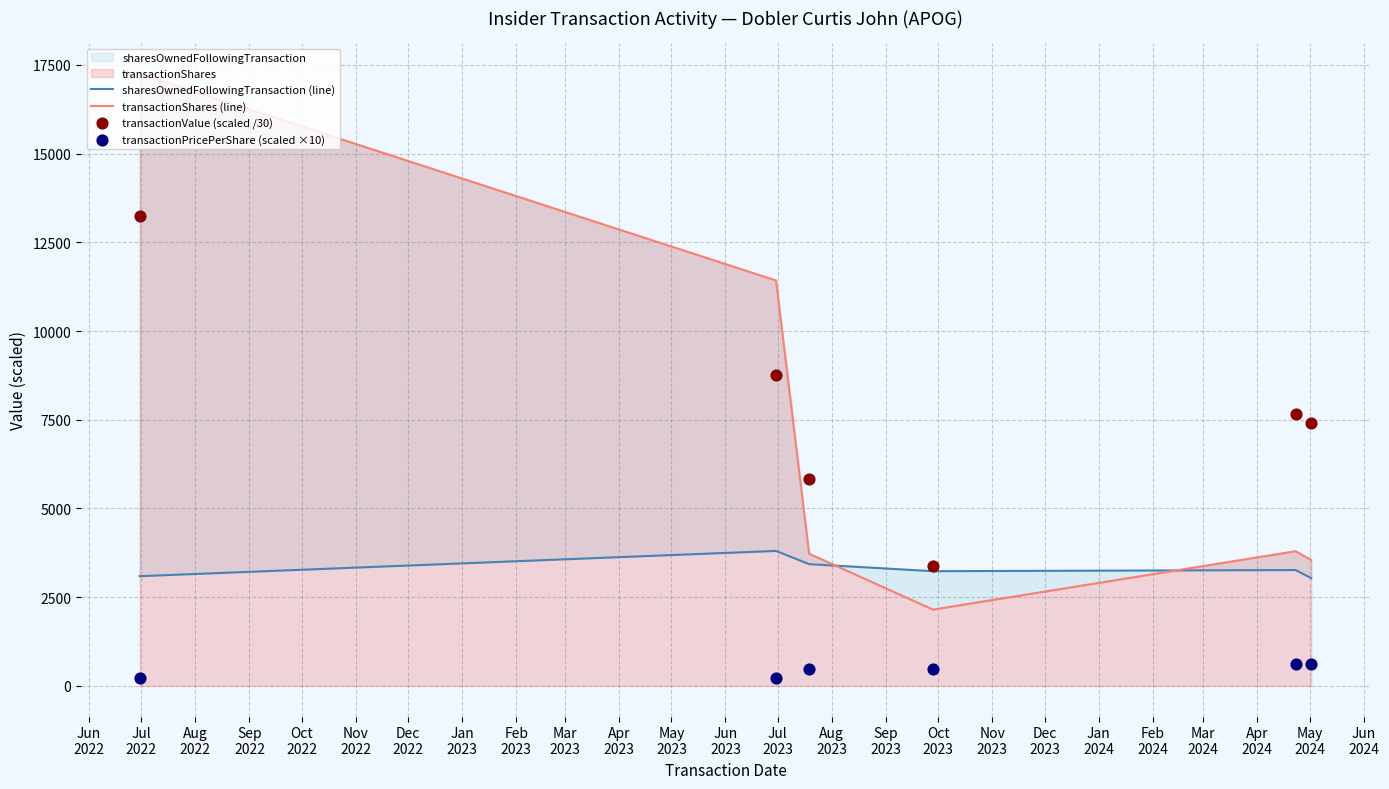

At how many categories does at least one series exceed 5973?

4